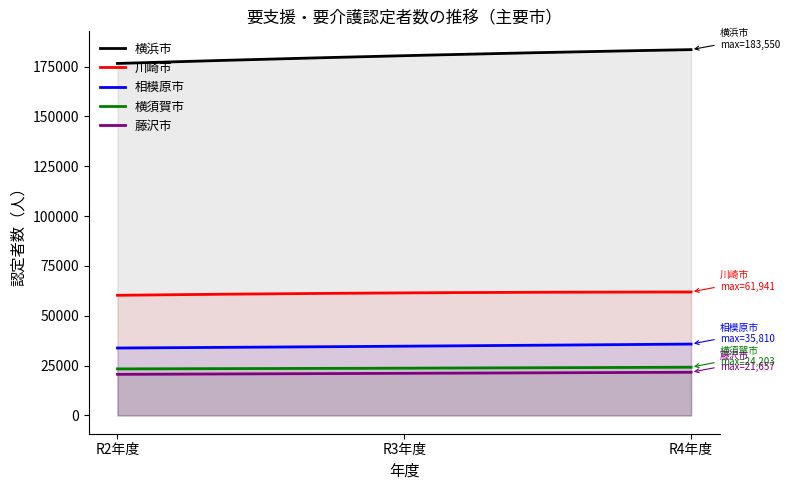

Reading right to left, what are all the values shown in this chart?

横浜市: R4年度=183550	R3年度=180513	R2年度=176613
川崎市: R4年度=61941	R3年度=61497	R2年度=60287
相模原市: R4年度=35810	R3年度=34740	R2年度=33826
横須賀市: R4年度=24203	R3年度=23710	R2年度=23363
藤沢市: R4年度=21657	R3年度=21141	R2年度=20617